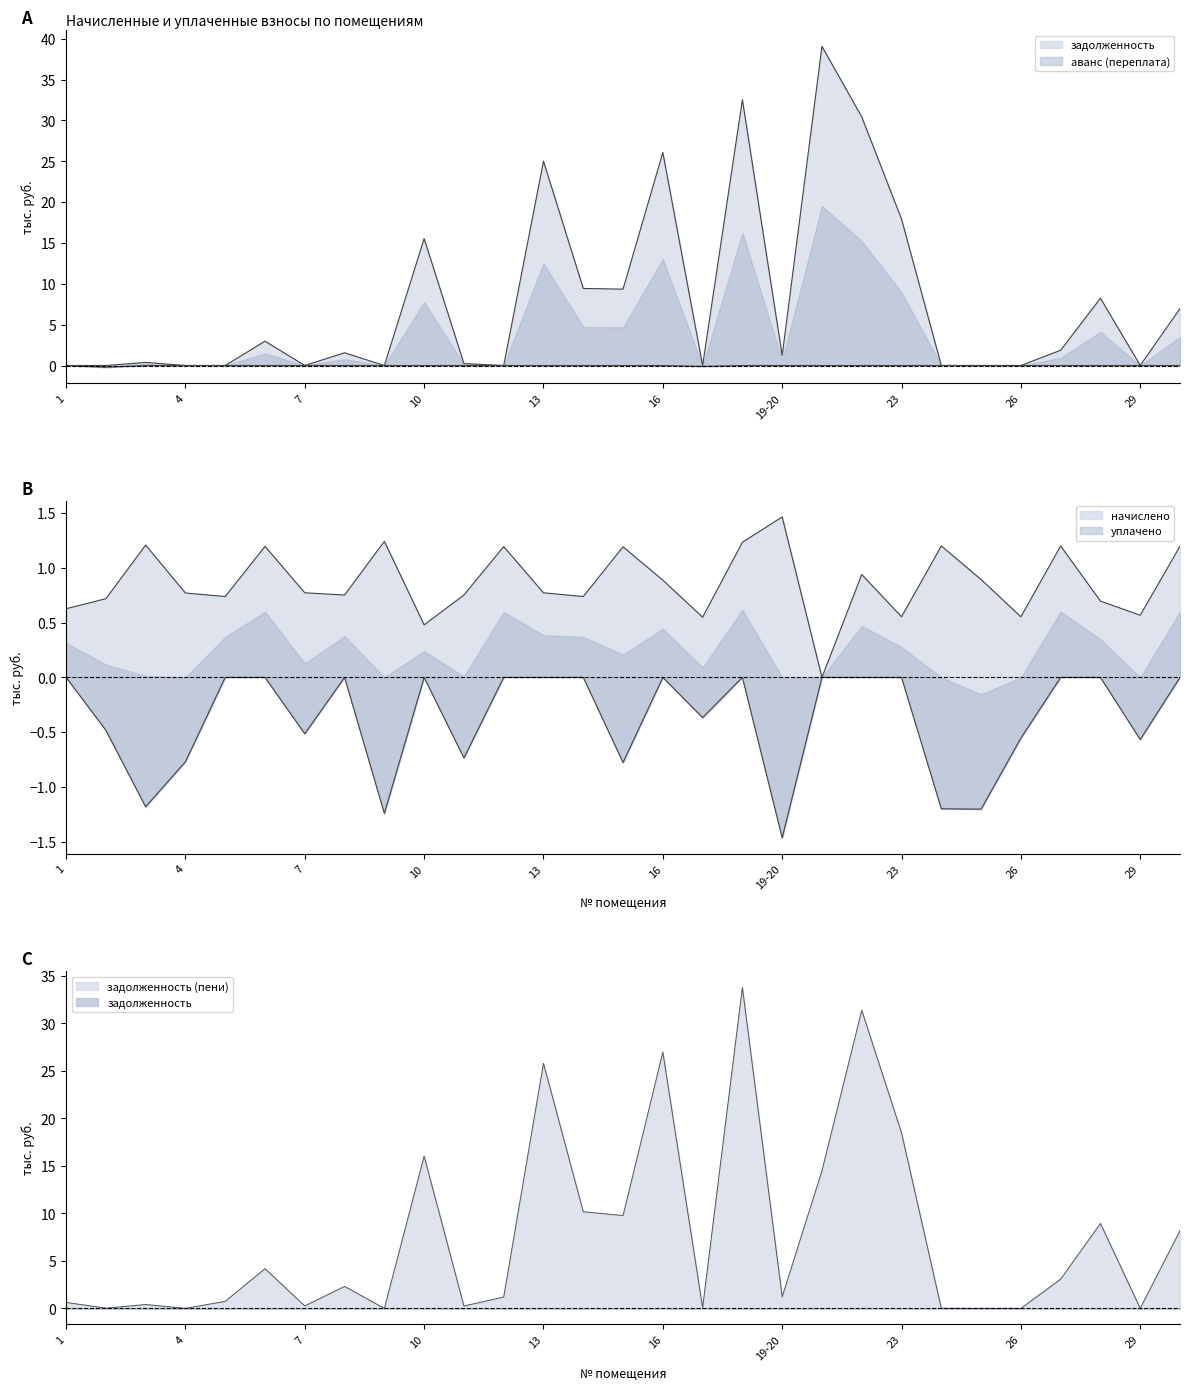

Where is the first local minimum for аванс (переплата)?

2